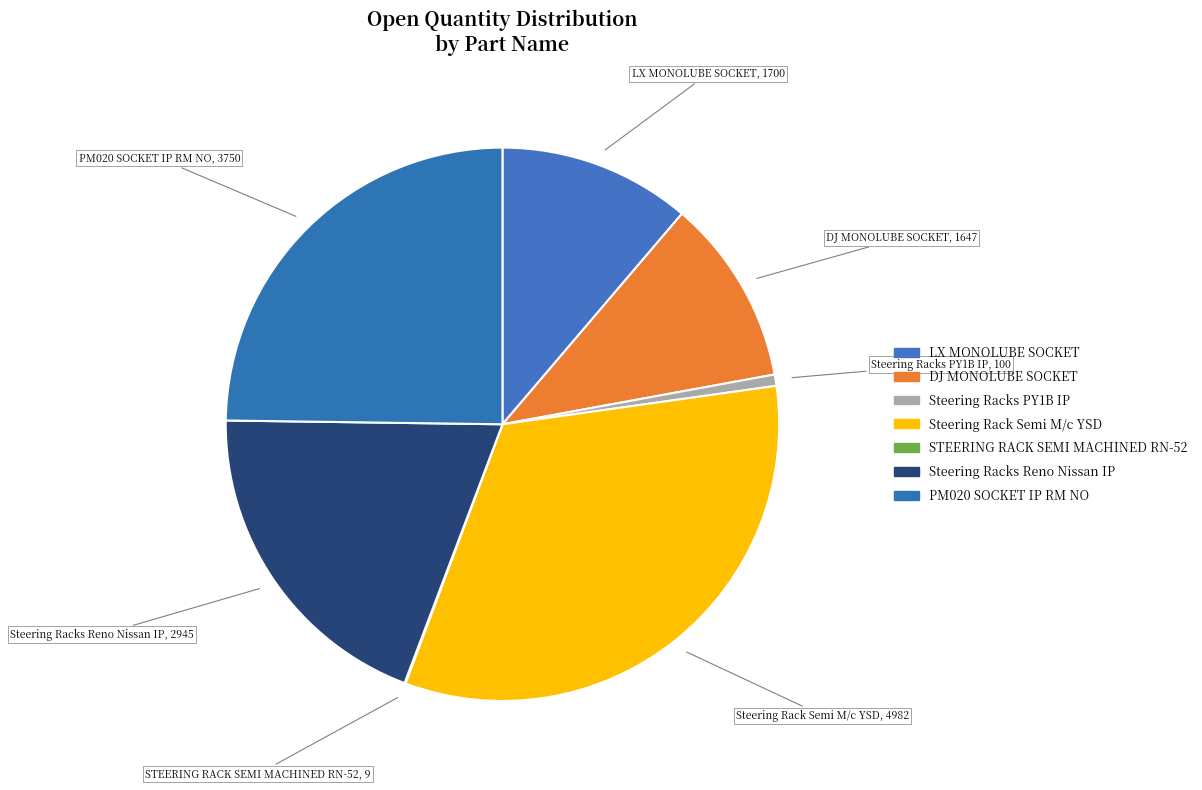

To the nearest percent, what is the difference between the largest and smallest slice percentages?

33%